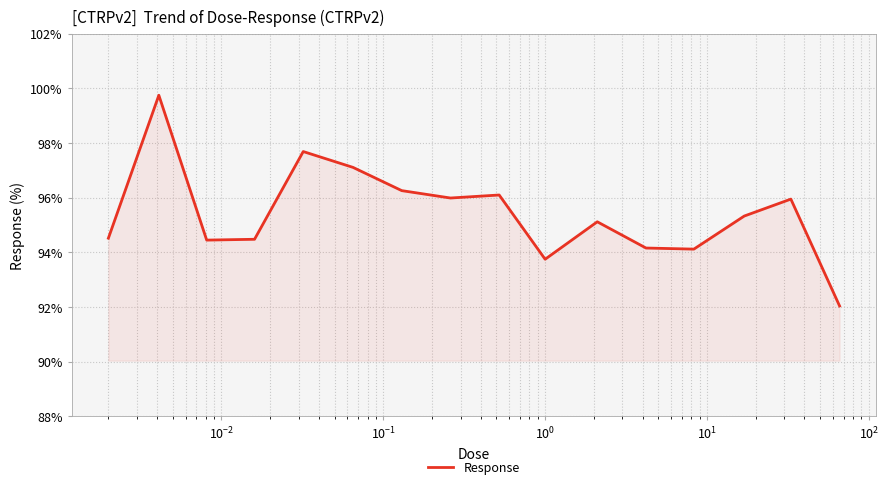

How many lines are shown in the chart?

1